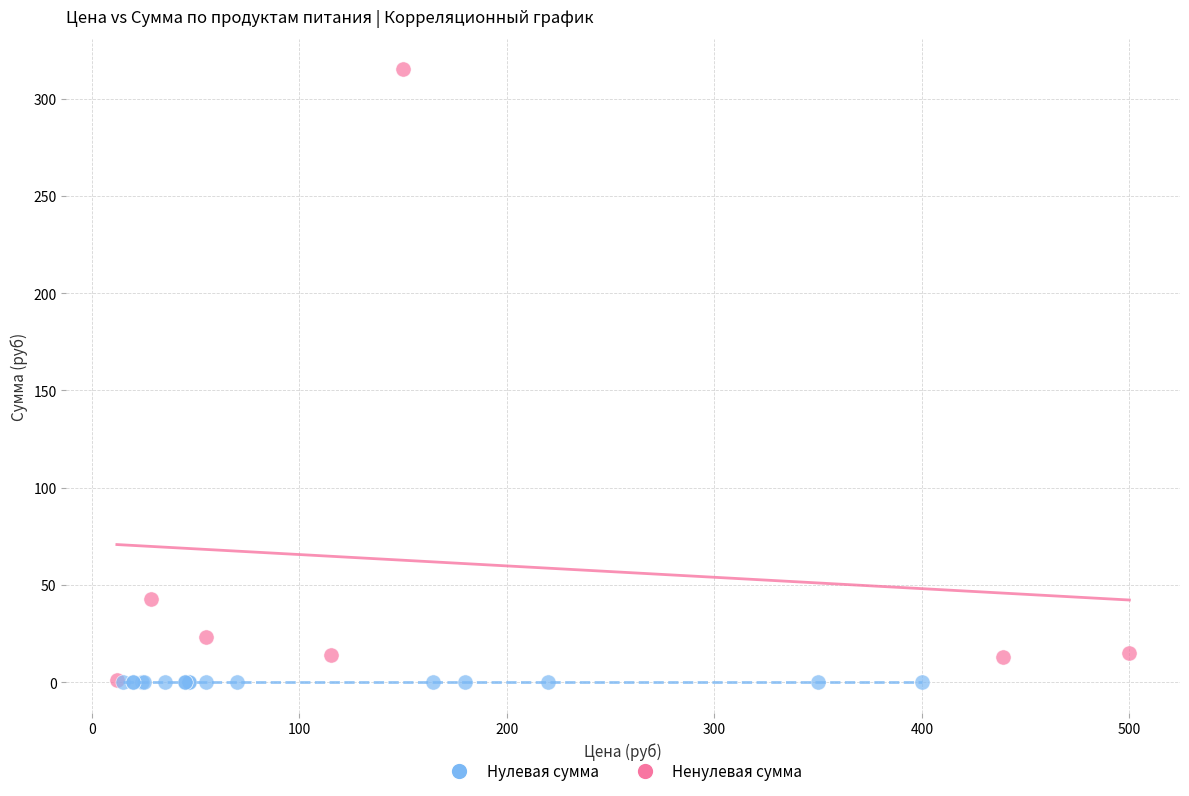

What are all the series names shown in the legend?

Нулевая сумма, Ненулевая сумма